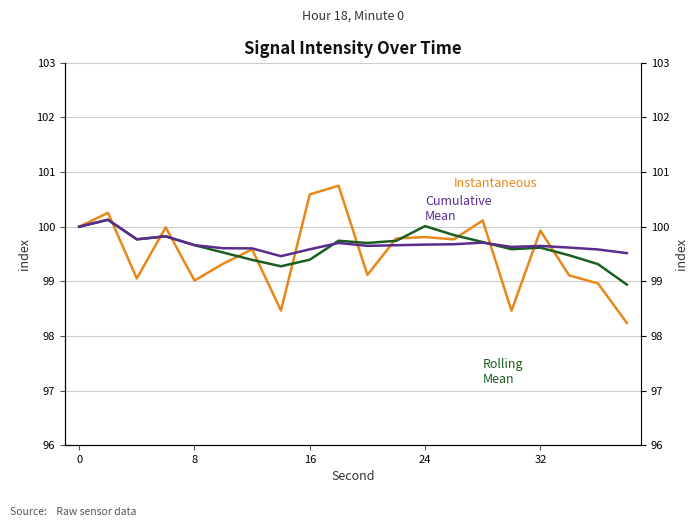

What are all the series names shown in the legend?

Instantaneous, Rolling Mean (5pt), Cumulative Mean